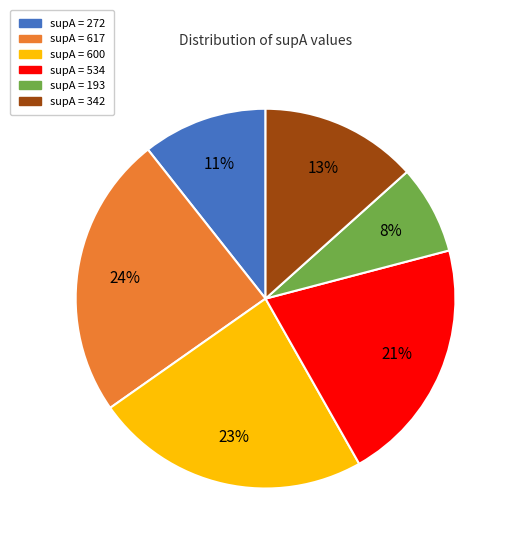

To the nearest percent, what is the average slice percentage?

17%